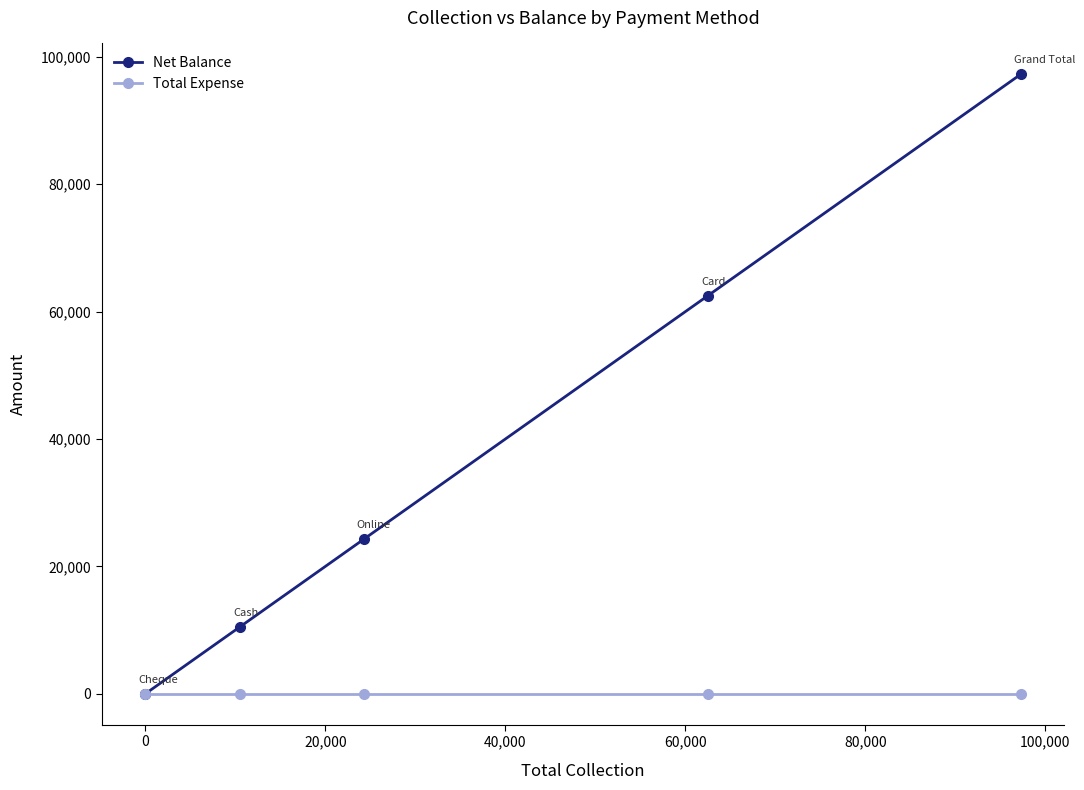

What is the greatest value displayed?

97250